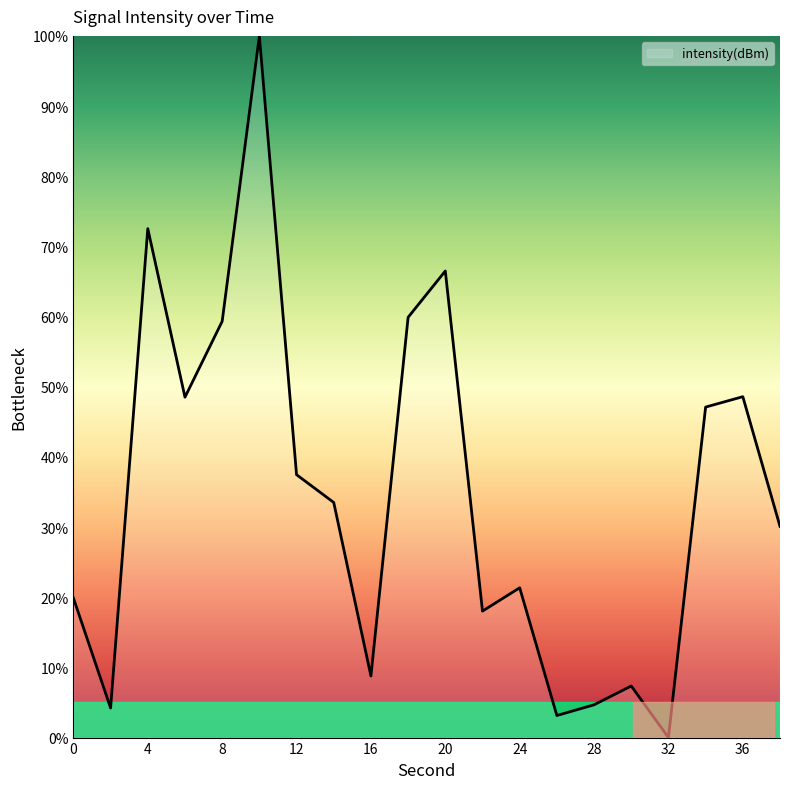

What is the maximum value shown in the chart?

100.0